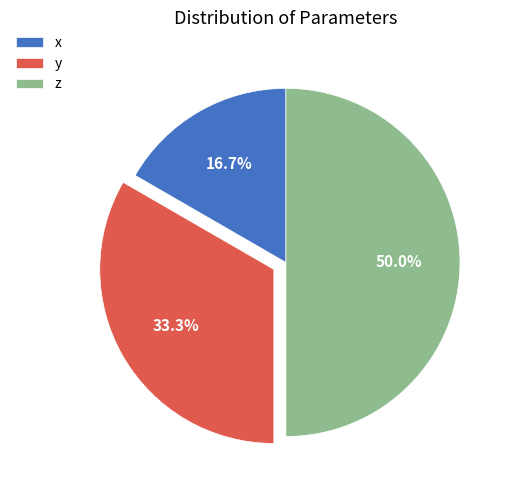

What is the ratio of the value at z to the value at y?

1.5